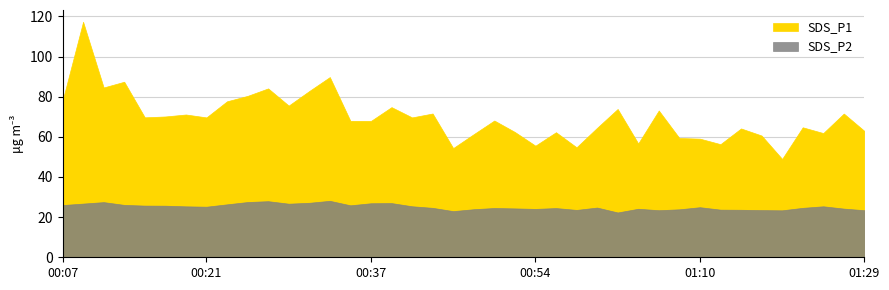

What is the label of the 39th point from the right?

00:09